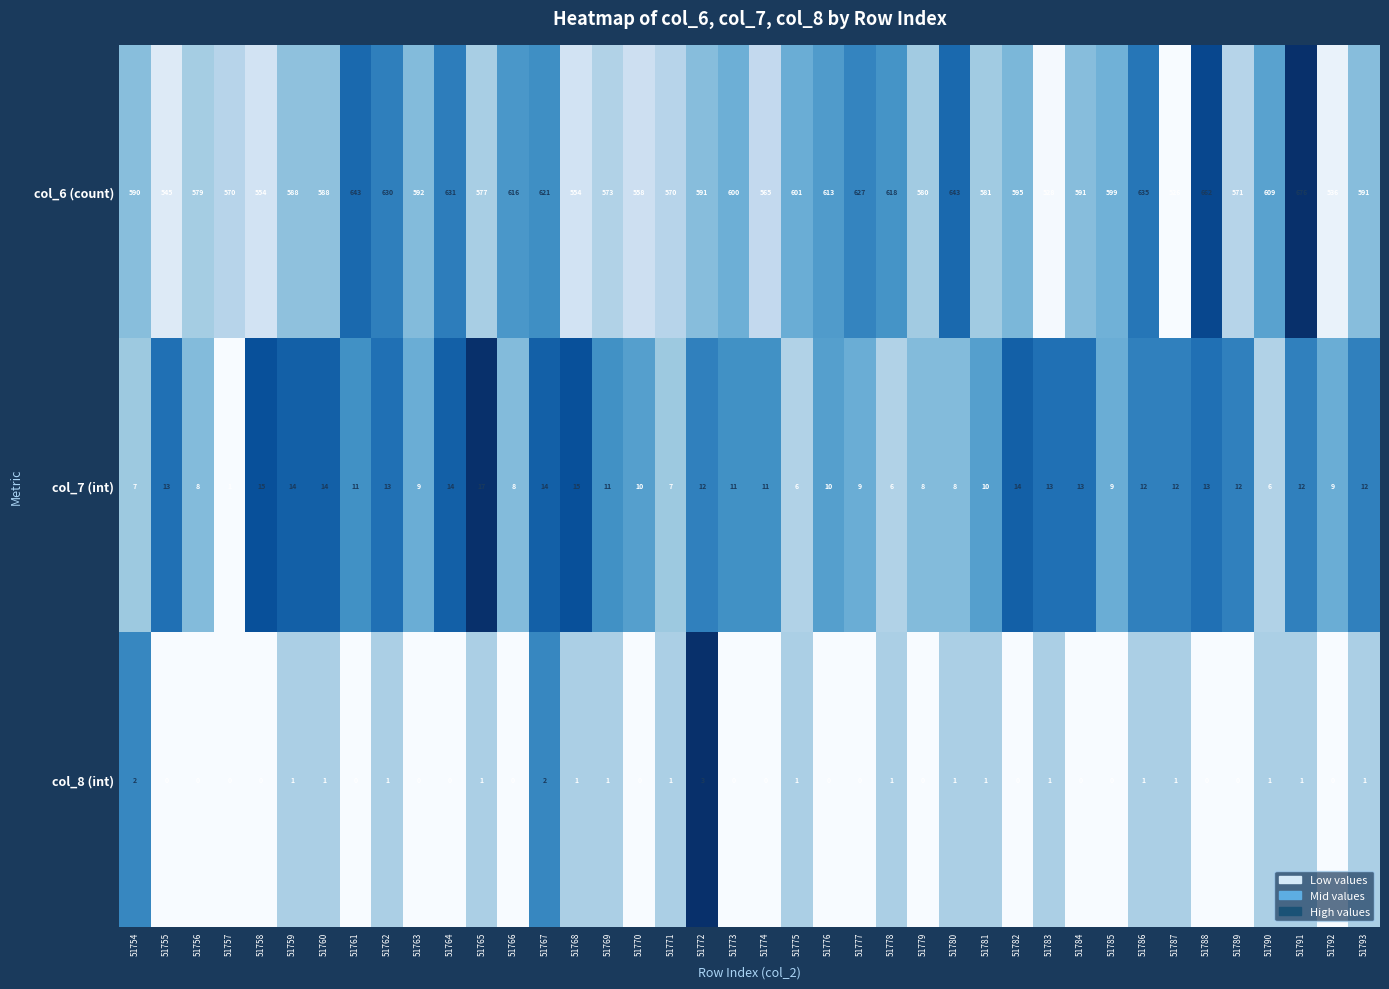

Between 51783 and 51789, which series saw the biggest shift?

col_6 (count)